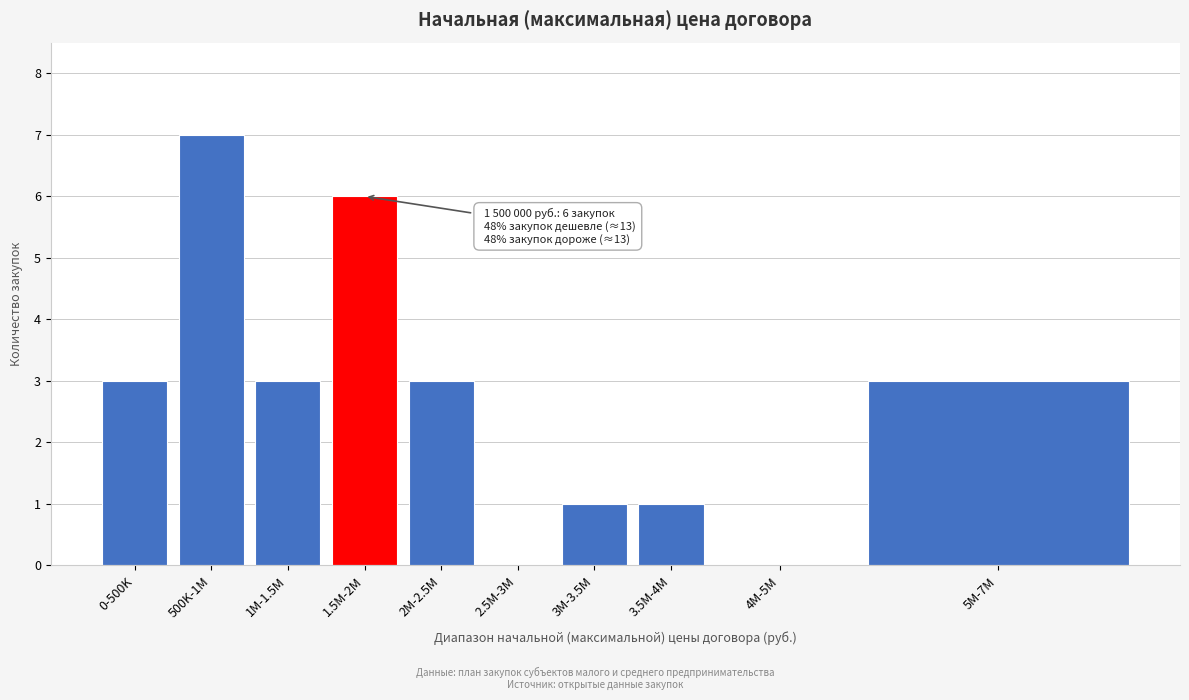

Reading right to left, extract all data points from this chart.

5M-7M=3	4M-5M=0	3.5M-4M=1	3M-3.5M=1	2.5M-3M=0	2M-2.5M=3	1.5M-2M=6	1M-1.5M=3	500K-1M=7	0-500K=3